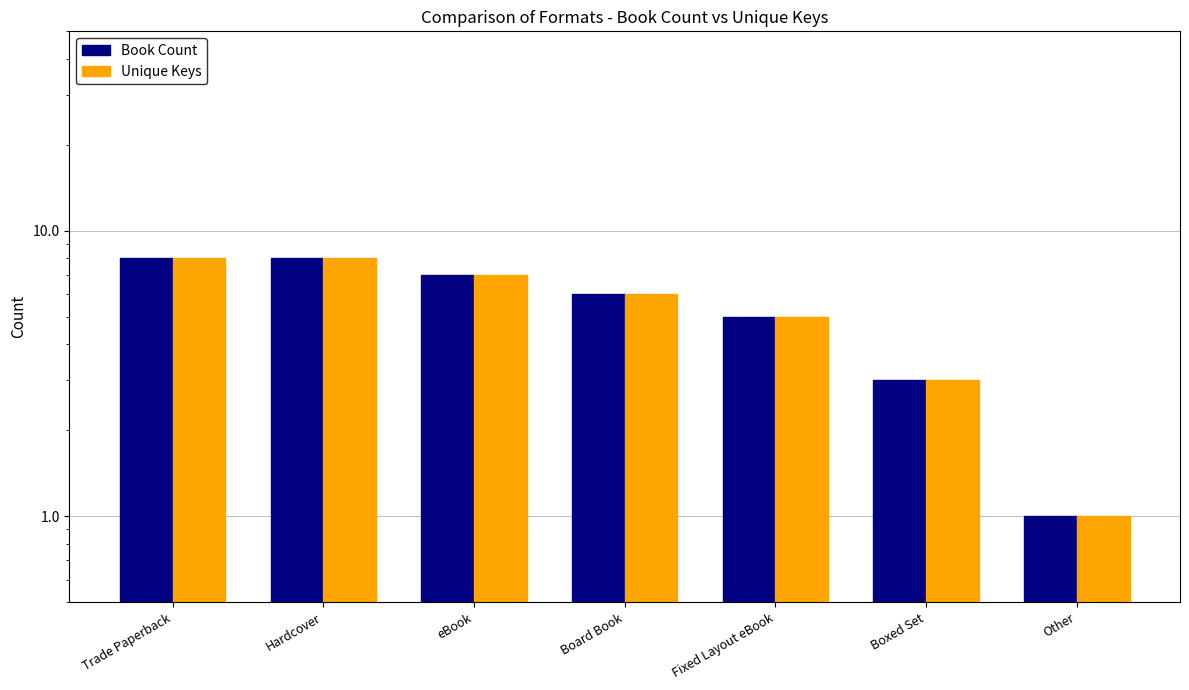

What is the label of the 4th bar from the left?

Board Book